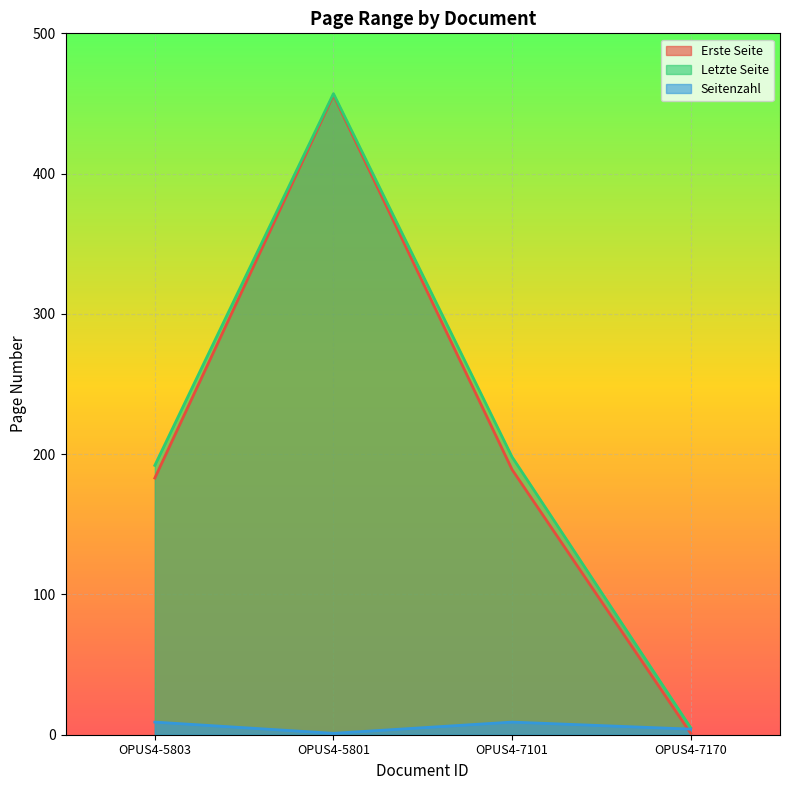

Which series has the largest total across all categories?

Letzte Seite